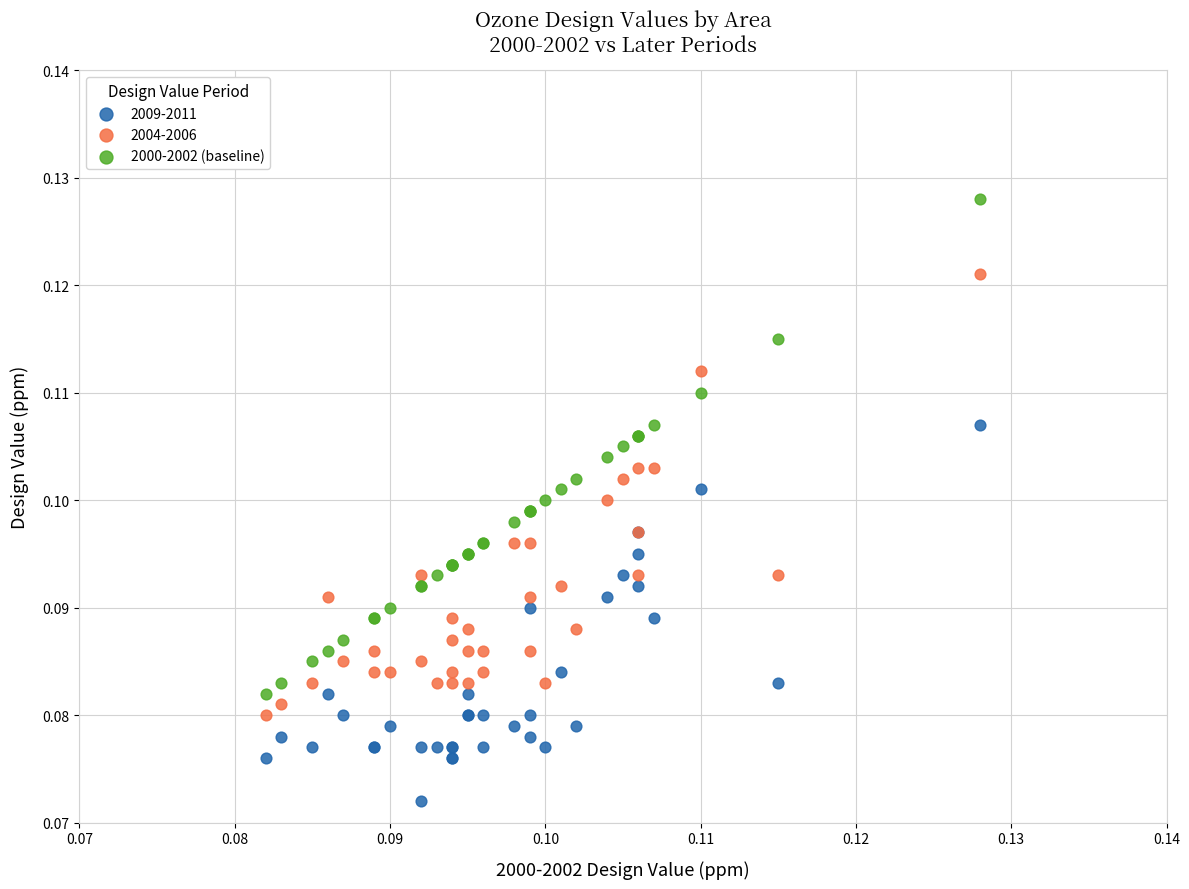

Which series reaches the maximum Y coordinate?

2000-2002 (baseline)